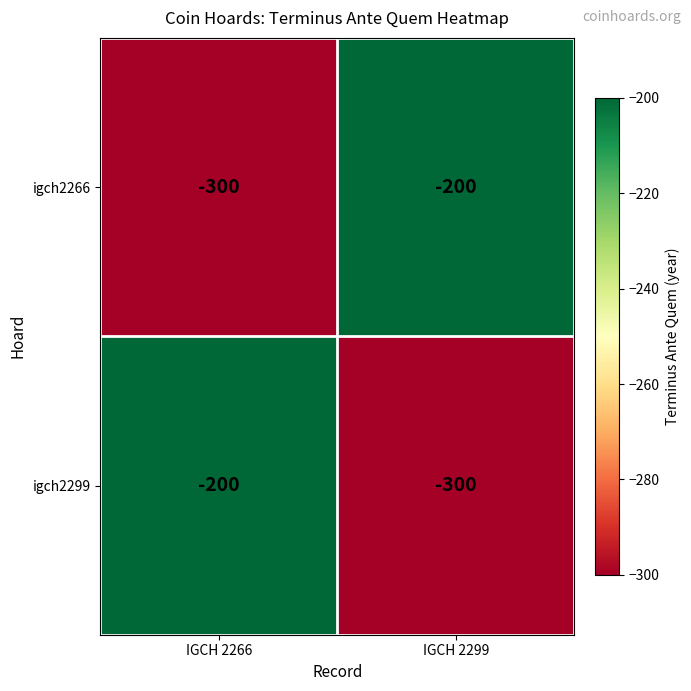

Is it true that igch2266 equals -352 at IGCH 2299?

False